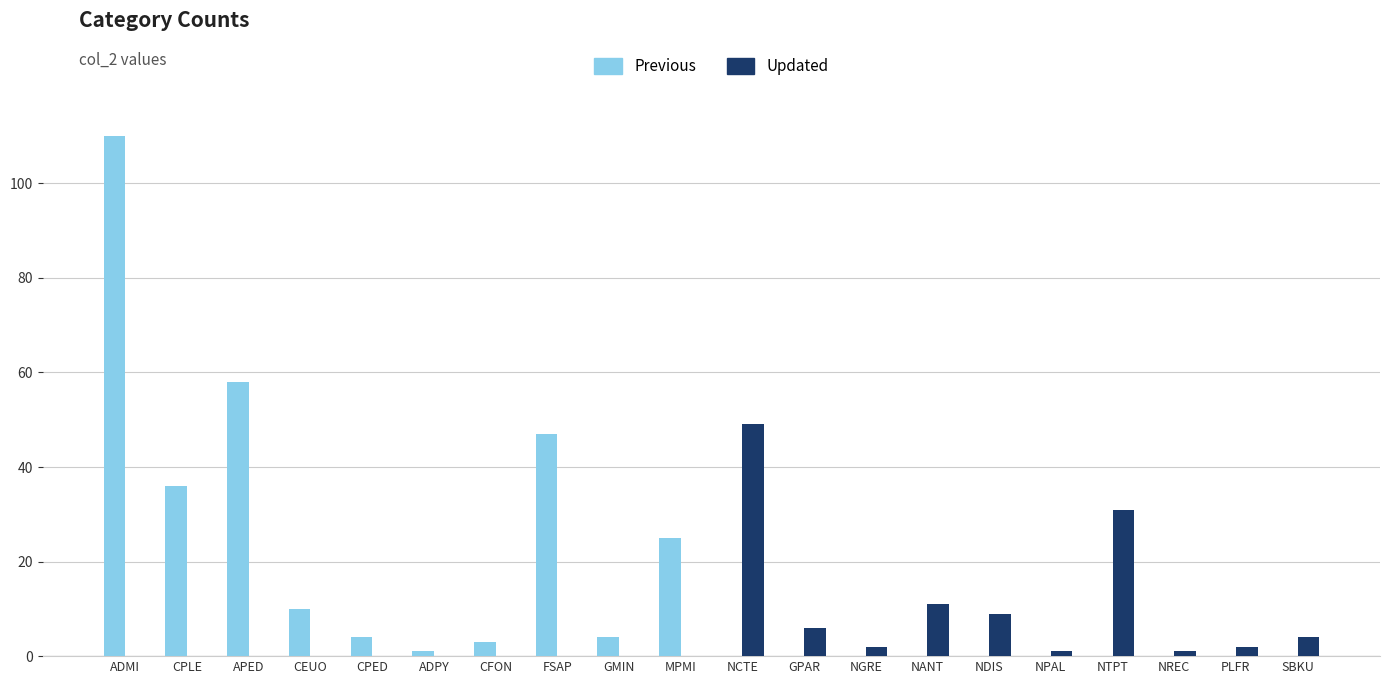

Is it true that Previous equals 4 at CPED?

True